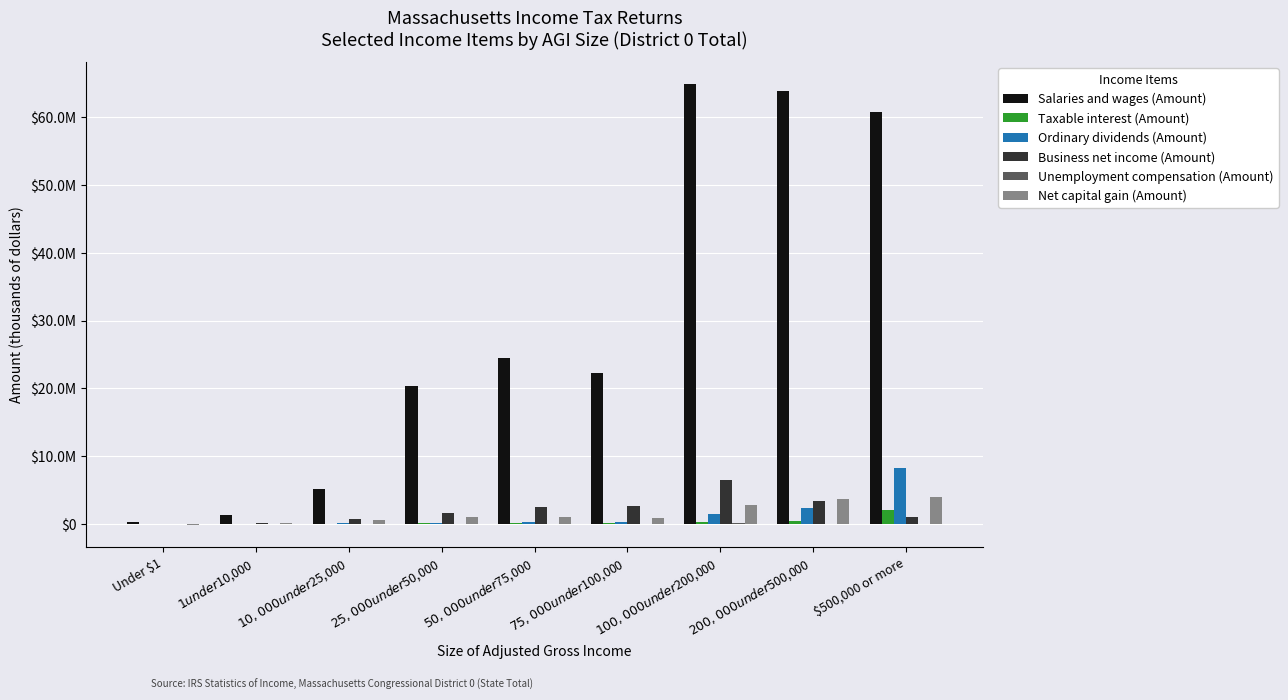

Are the bars grouped side by side (vs. stacked)?

Yes